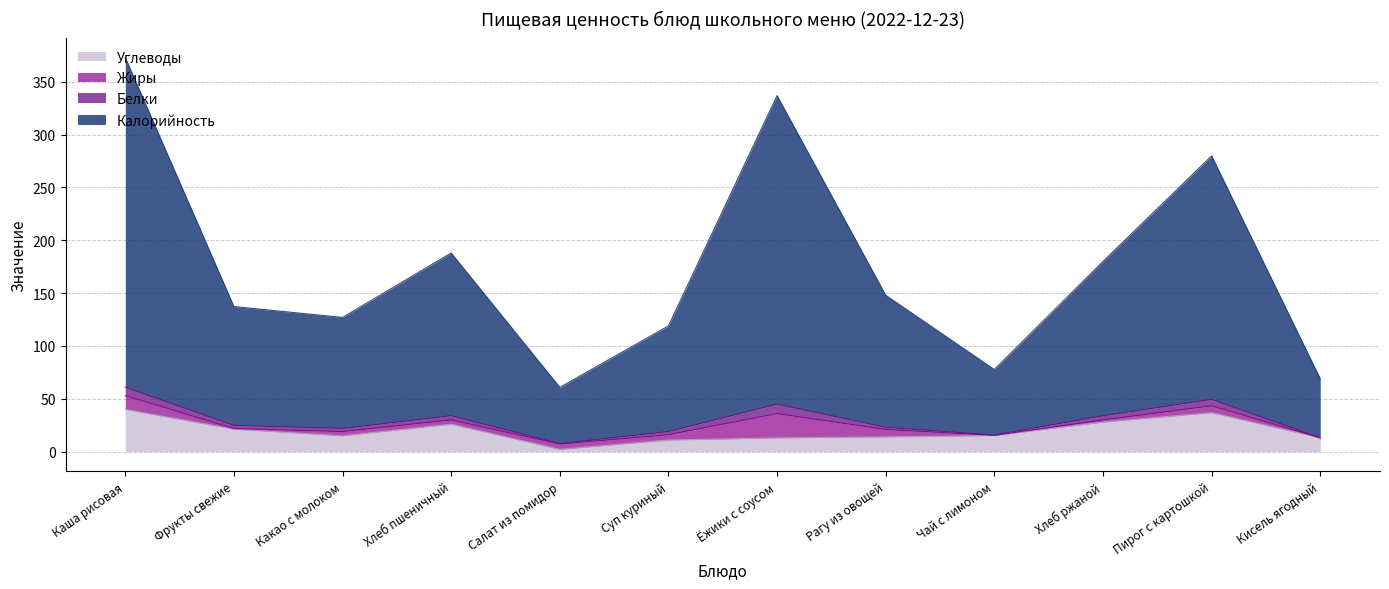

Is the value of Углеводы at Ёжики с соусом greater than the value of Калорийность at Рагу из овощей?

No